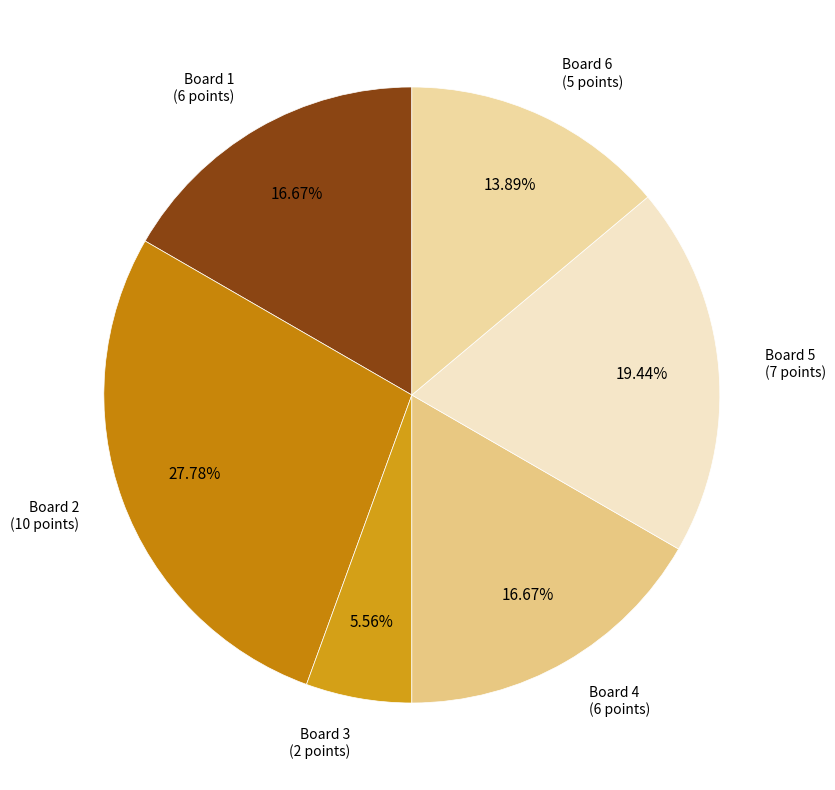

How many segments does this pie chart have?

6